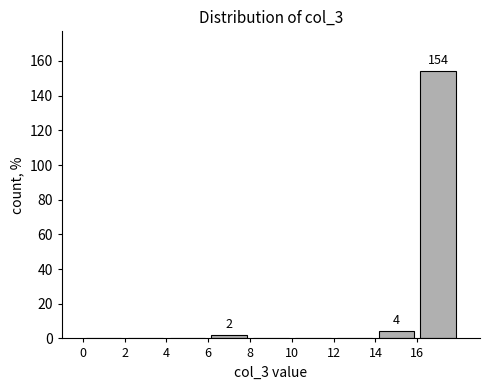

Over which range of the x-axis is the bar tallest?

16 to 18